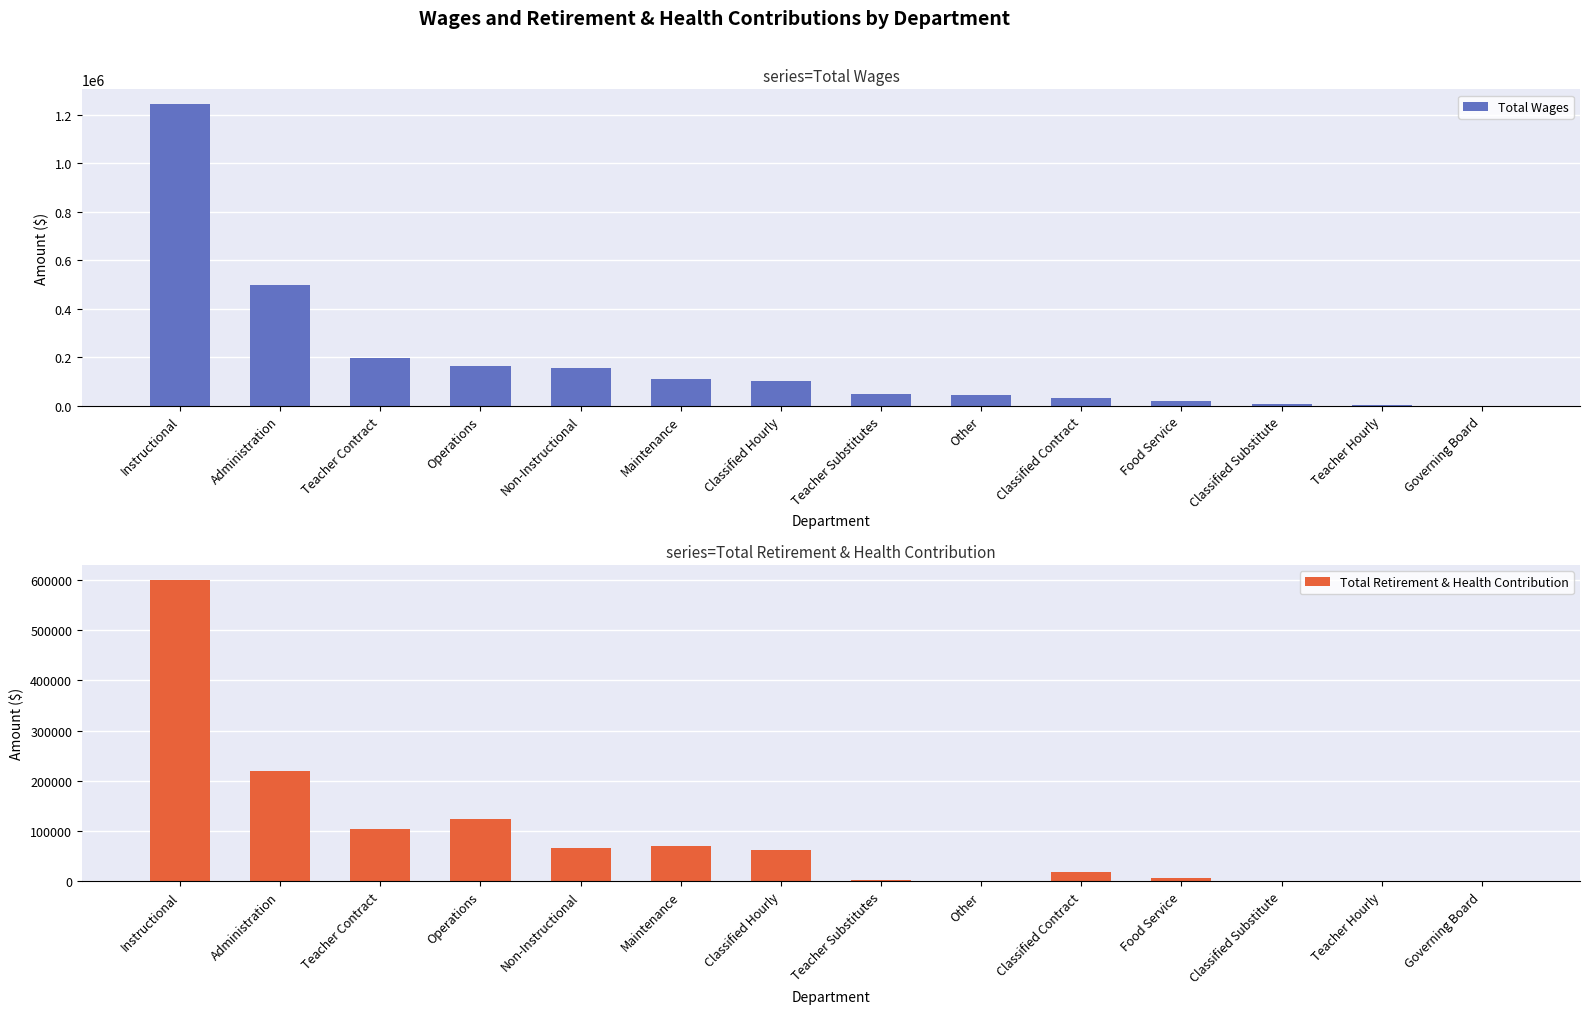

What is the total value across all series at Teacher Substitutes?

50802